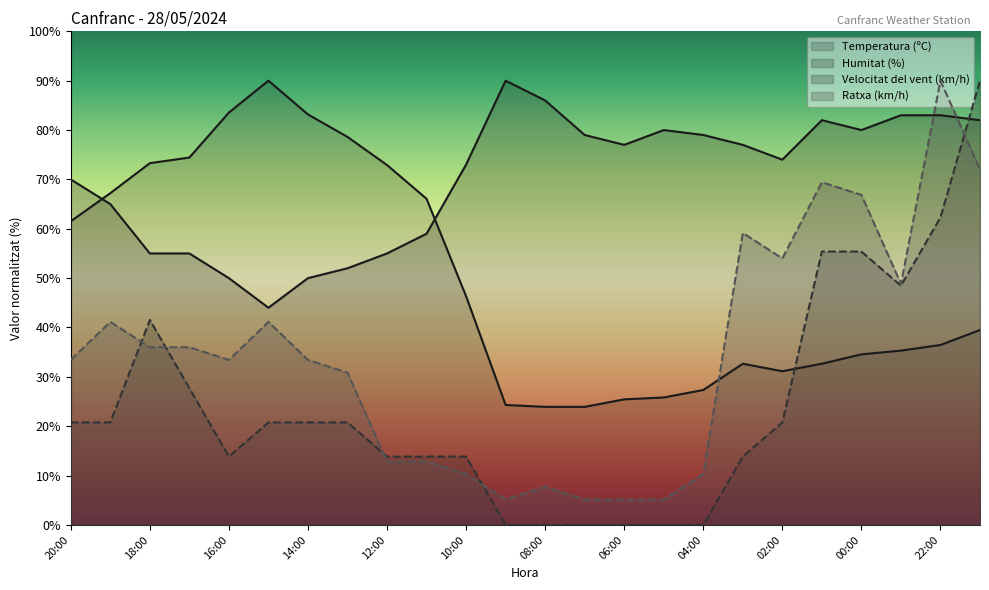

Reading left to right, extract all data points from this chart.

Temperatura (ºC): 61.5	67.2	73.3	74.4	83.5	90.0	83.2	78.6	72.9	66.1	46.3	24.3	23.9	23.9	25.4	25.8	27.3	32.7	31.1	32.7	34.6	35.3	36.5	39.5
Humitat (%): 70.0	65.0	55.0	55.0	50.0	44.0	50.0	52.0	55.0	59.0	73.0	90.0	86.0	79.0	77.0	80.0	79.0	77.0	74.0	82.0	80.0	83.0	83.0	82.0
Velocitat del vent (km/h): 20.8	20.8	41.5	27.7	13.8	20.8	20.8	20.8	13.8	13.8	13.8	0.0	0.0	0.0	0.0	0.0	0.0	13.8	20.8	55.4	55.4	48.5	62.3	90.0
Ratxa (km/h): 33.4	41.1	36.0	36.0	33.4	41.1	33.4	30.9	12.9	12.9	10.3	5.1	7.7	5.1	5.1	5.1	10.3	59.1	54.0	69.4	66.9	48.9	90.0	72.0